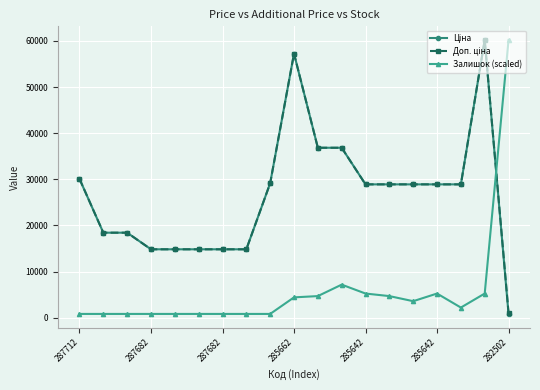

True or false: Залишок (scaled) has more than 1 points higher than both neighbors.

True